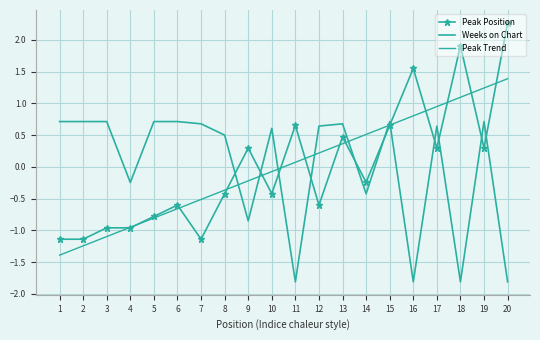

Is it true that Weeks on Chart equals 0.3 at 19?

False